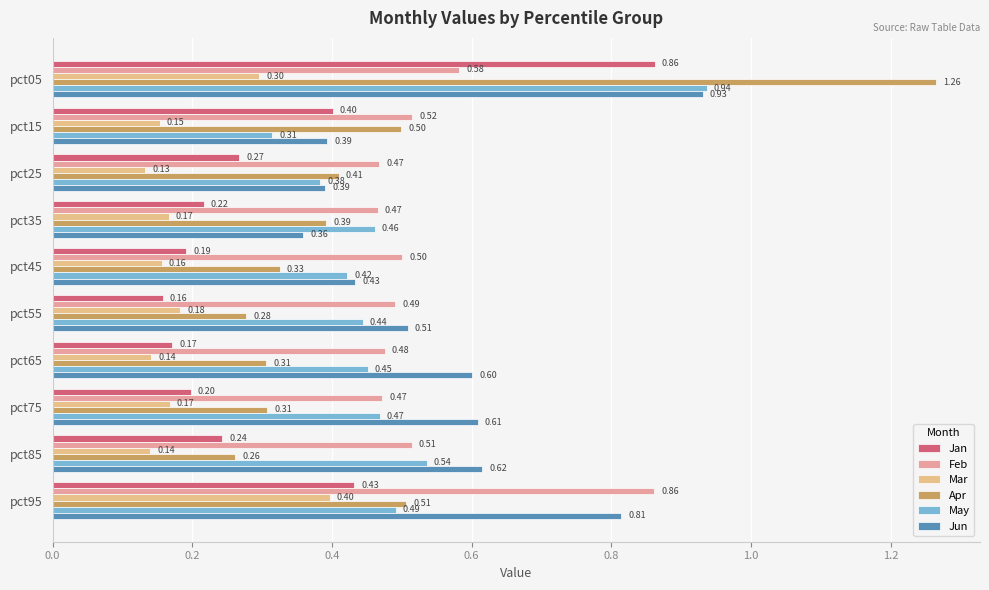

How many distinct data groups are displayed?

6